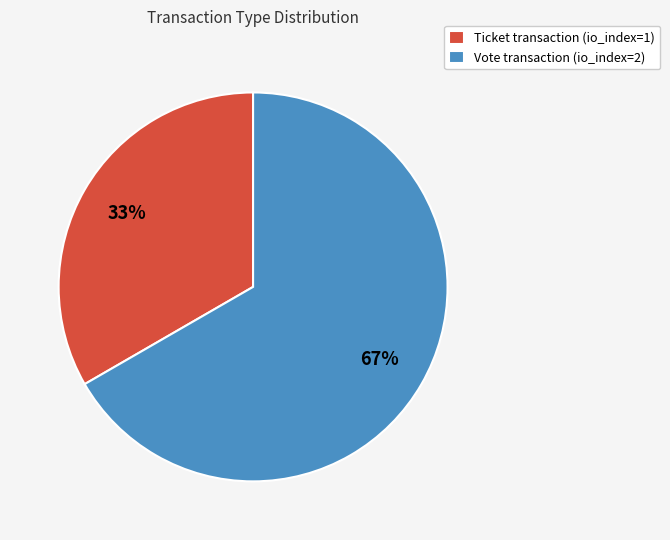

The Ticket slice represents 33% of the pie. True or false?

True